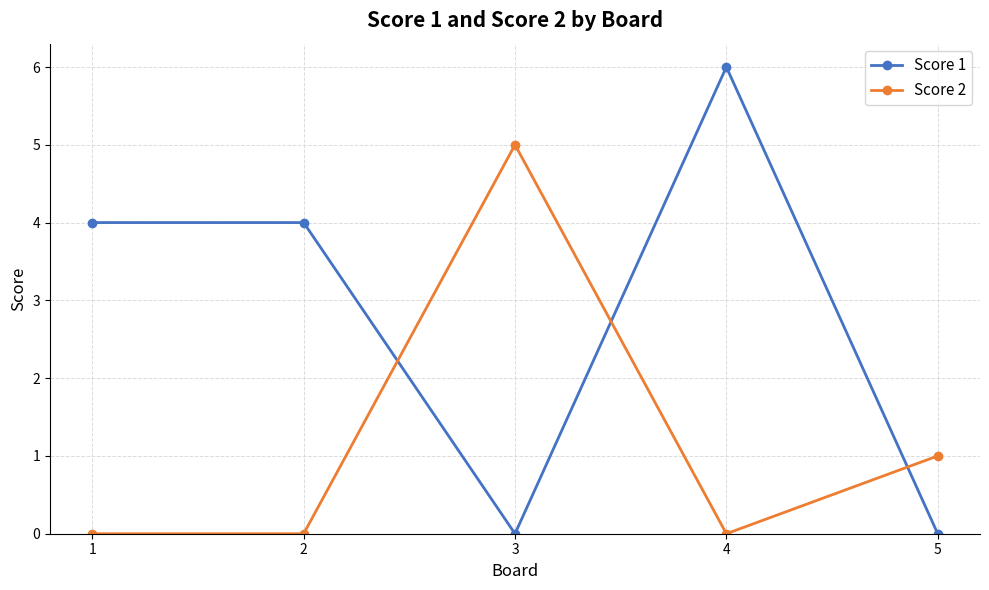

Where is the first local maximum for Score 2?

3